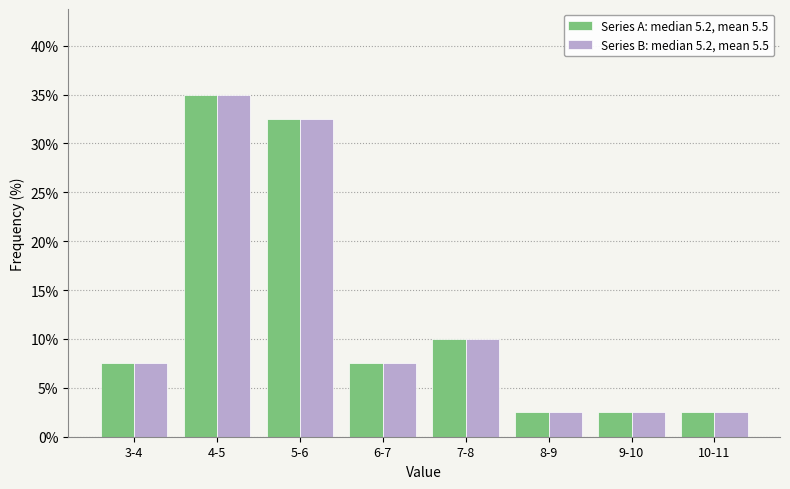

Reading right to left, transcribe all the data shown in this chart.

Series A: median 5.2, mean 5.5: 10-11=2.5	9-10=2.5	8-9=2.5	7-8=10.0	6-7=7.5	5-6=32.5	4-5=35.0	3-4=7.5
Series B: median 5.2, mean 5.5: 10-11=2.5	9-10=2.5	8-9=2.5	7-8=10.0	6-7=7.5	5-6=32.5	4-5=35.0	3-4=7.5